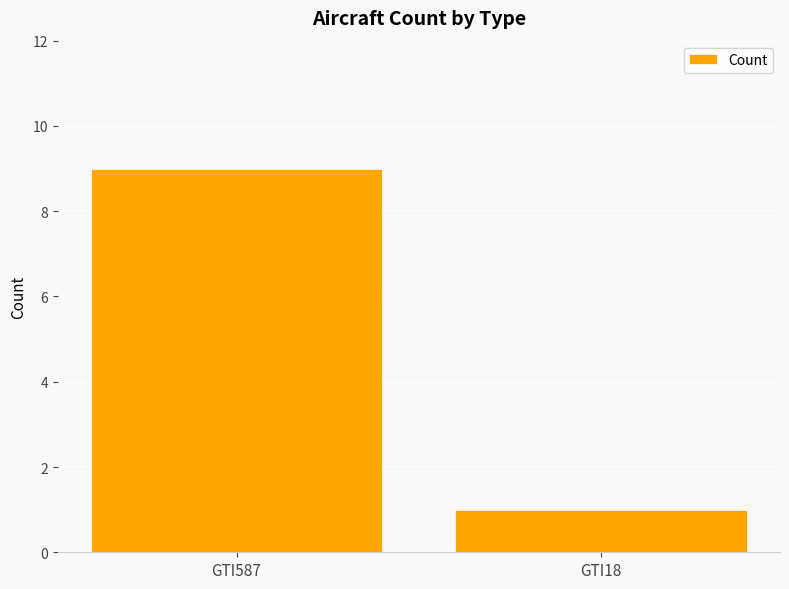

Rank the categories by value from highest to lowest.

GTI587, GTI18